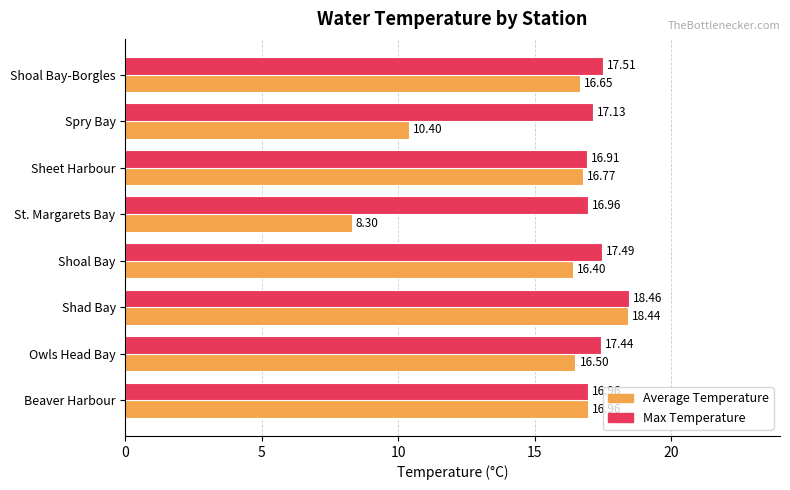

Which series changed the most between Shad Bay and Spry Bay?

Average Temperature